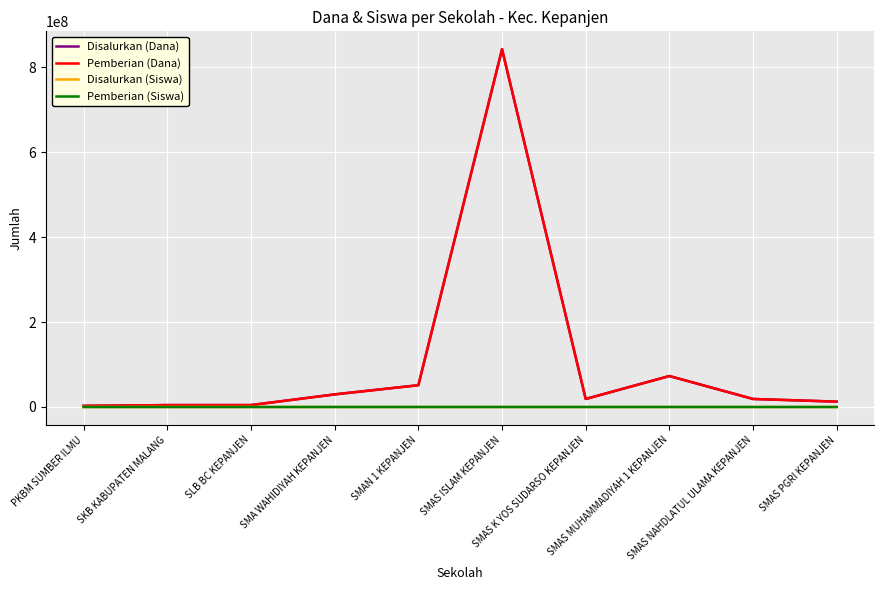

At which category does Disalurkan (Dana) reach its first local valley?

SMAS K YOS SUDARSO KEPANJEN